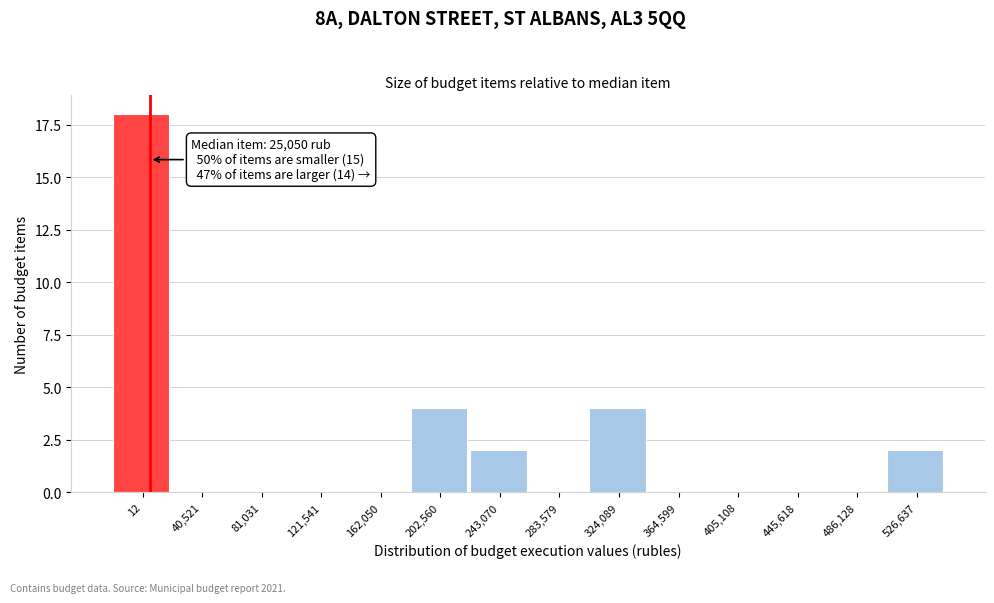

Reading left to right, list all the values displayed in this chart.

12=18	40,521=0	81,031=0	121,541=0	162,050=0	202,560=4	243,070=2	283,579=0	324,089=4	364,599=0	405,108=0	445,618=0	486,128=0	526,637=2